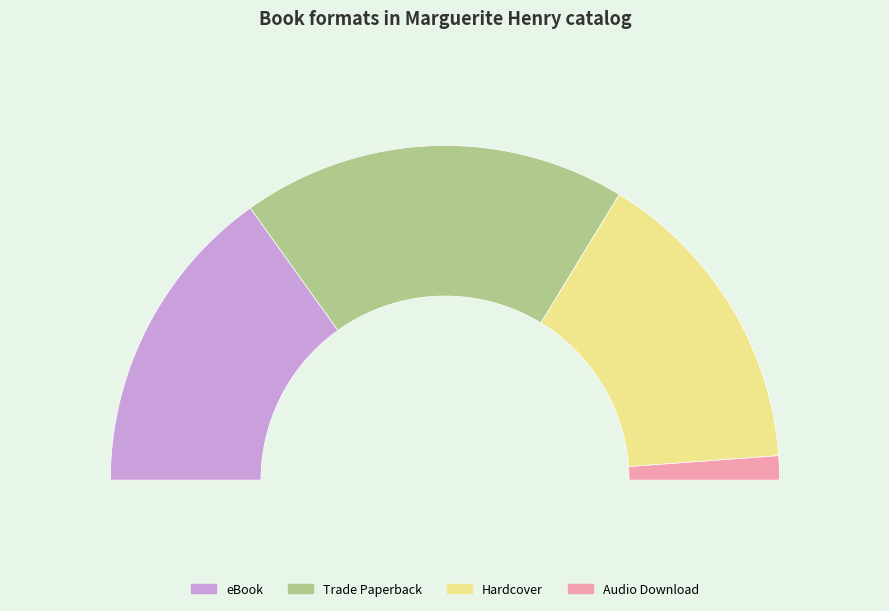

Is there a majority slice in this chart?

No